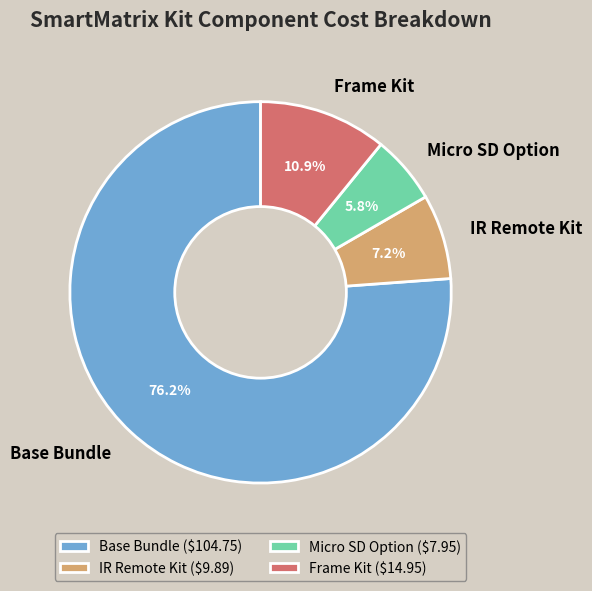

Does Frame Kit represent more than half of the total?

No